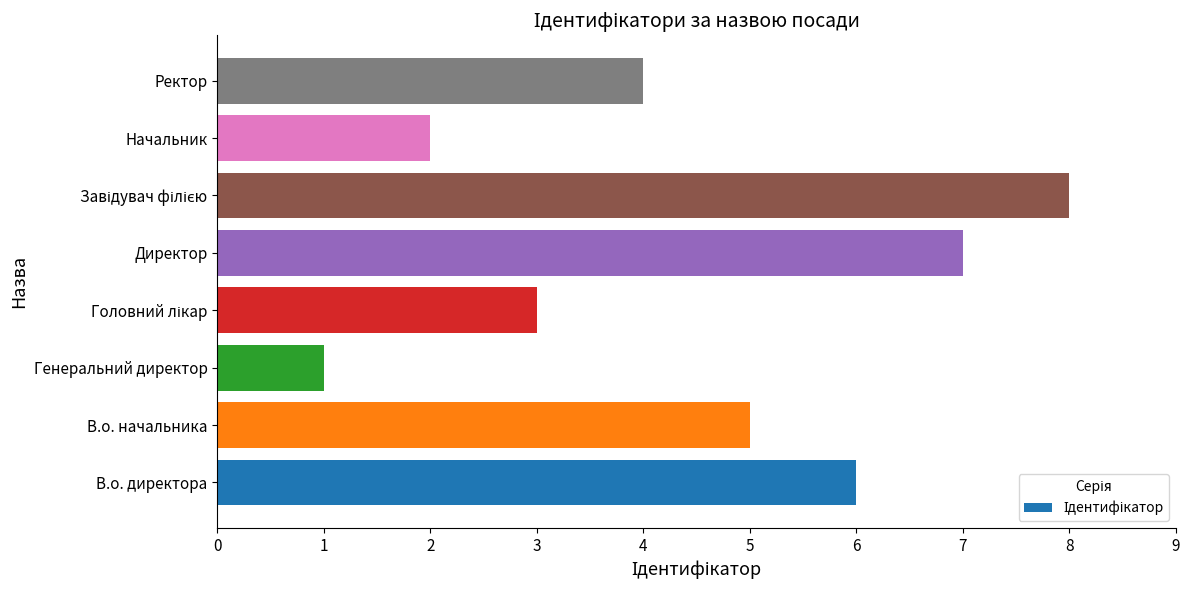

Reading bottom to top, list all the values displayed in this chart.

6	5	1	3	7	8	2	4